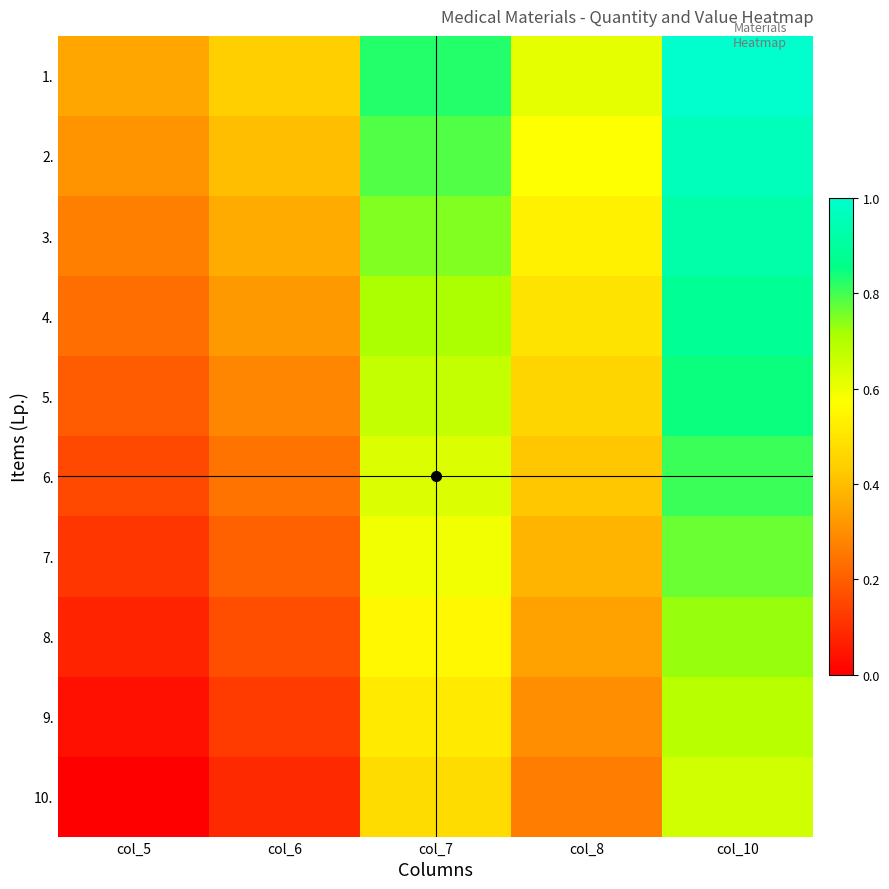

Reading left to right, what are all the values shown in this chart?

1.: col_5=0.3	col_6=0.4	col_7=0.8	col_8=0.6	col_10=1.0
2.: col_5=0.3	col_6=0.4	col_7=0.8	col_8=0.6	col_10=1.0
3.: col_5=0.3	col_6=0.4	col_7=0.7	col_8=0.5	col_10=0.9
4.: col_5=0.2	col_6=0.3	col_7=0.7	col_8=0.5	col_10=0.9
5.: col_5=0.2	col_6=0.3	col_7=0.7	col_8=0.5	col_10=0.8
6.: col_5=0.2	col_6=0.2	col_7=0.6	col_8=0.4	col_10=0.8
7.: col_5=0.1	col_6=0.2	col_7=0.6	col_8=0.4	col_10=0.8
8.: col_5=0.1	col_6=0.2	col_7=0.6	col_8=0.3	col_10=0.7
9.: col_5=0.0	col_6=0.1	col_7=0.5	col_8=0.3	col_10=0.7
10.: col_5=0.0	col_6=0.1	col_7=0.5	col_8=0.3	col_10=0.6